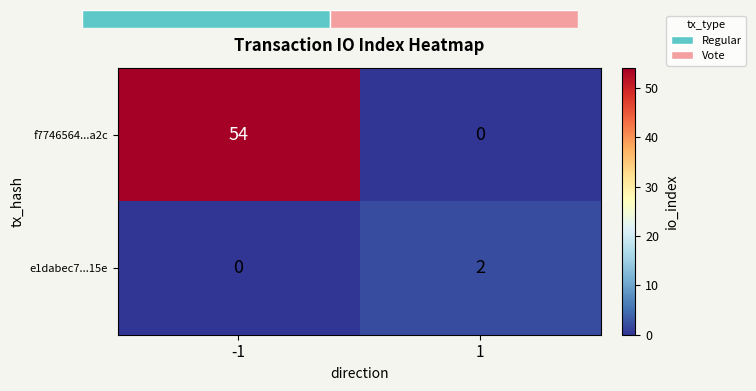

Reading right to left, extract all data points from this chart.

f7746564...a2c: 1=0	-1=54
e1dabec7...15e: 1=2	-1=0